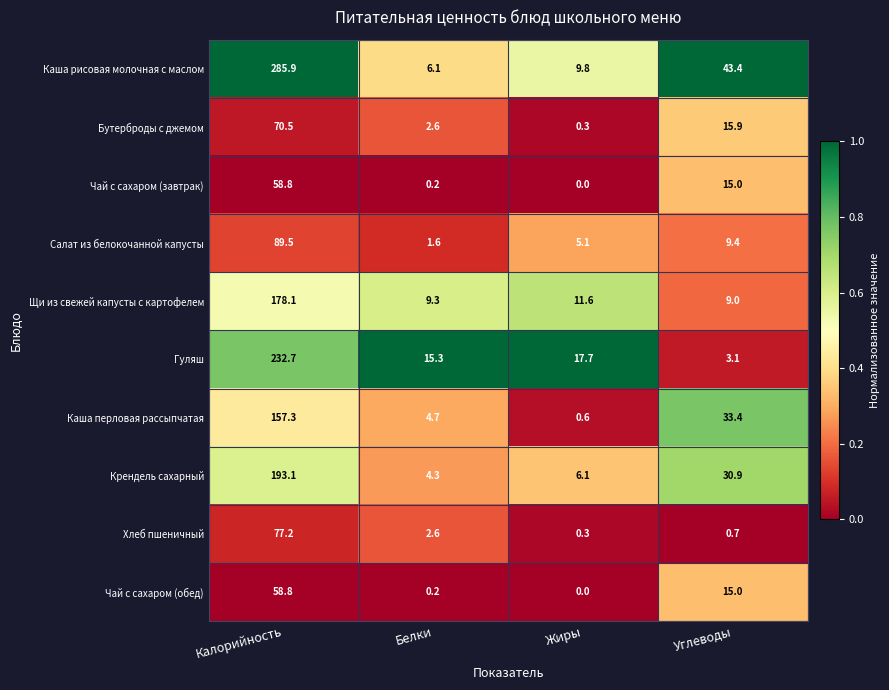

Which series has the largest range (max minus min)?

Каша рисовая молочная с маслом